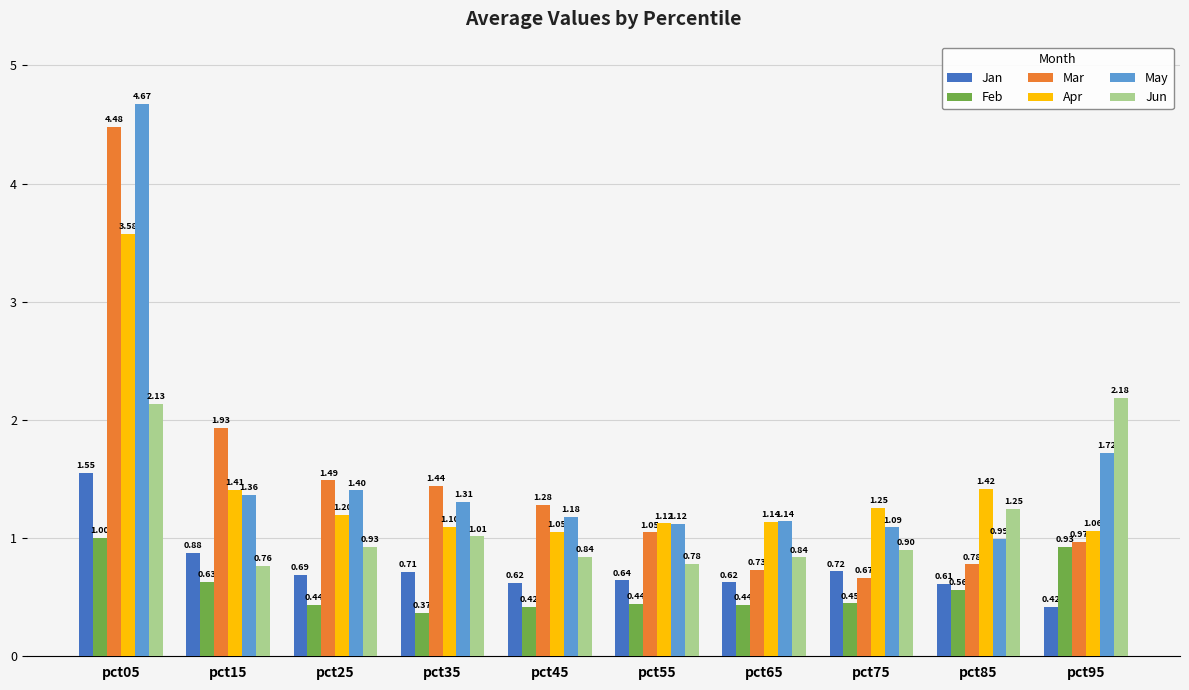

Which series has the largest total across all categories?

May